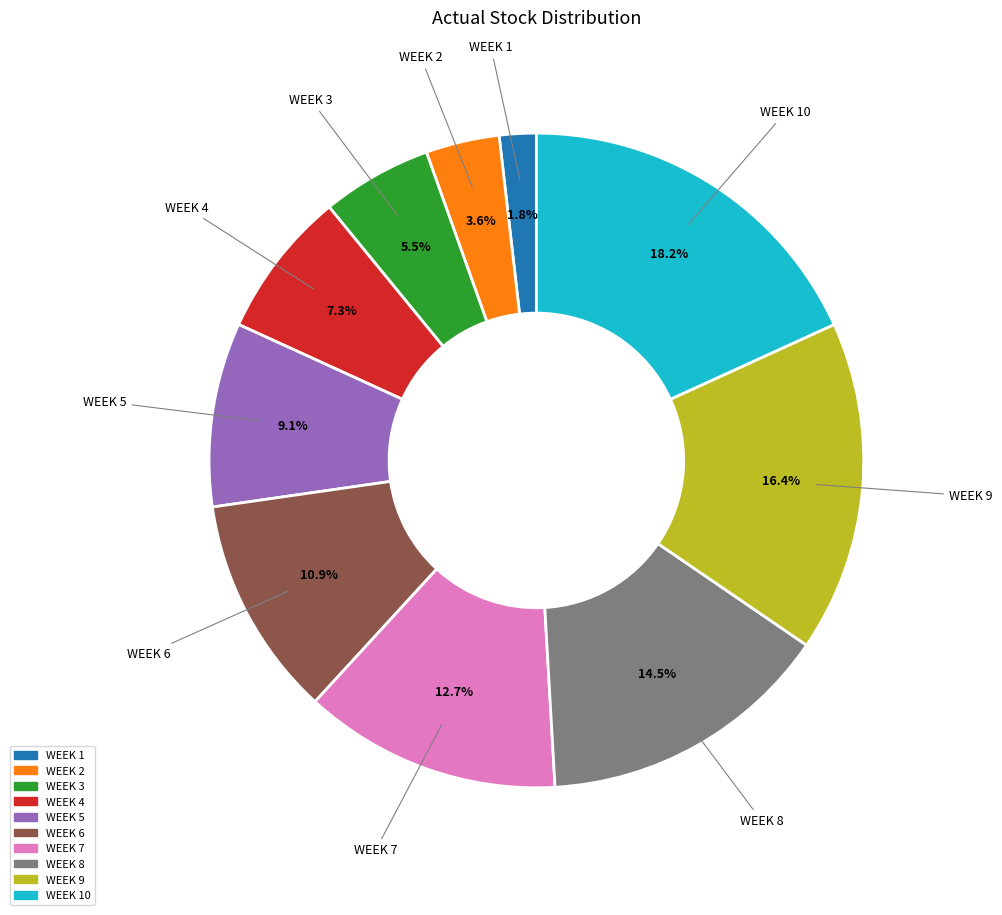

To the nearest percent, what is the average slice percentage?

10%